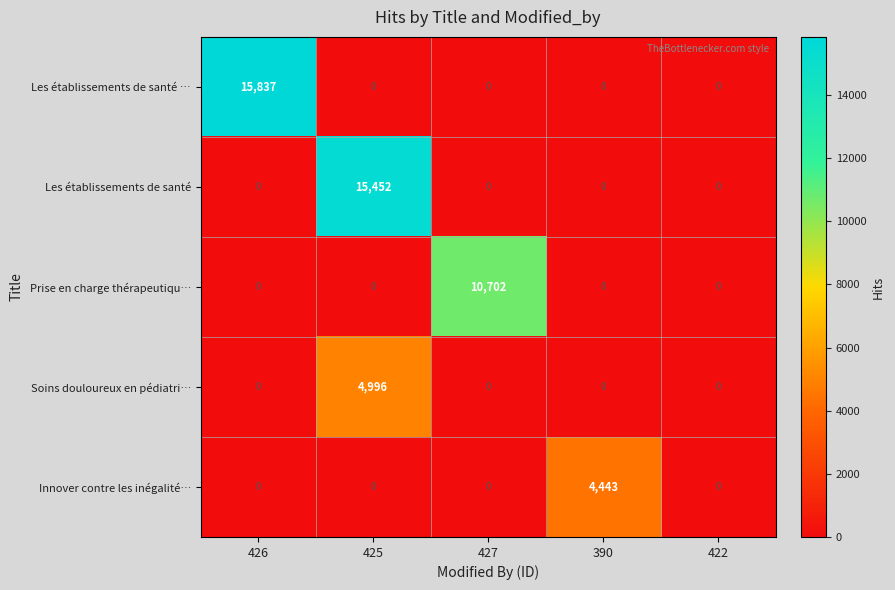

How many categories are shown in the chart?

5